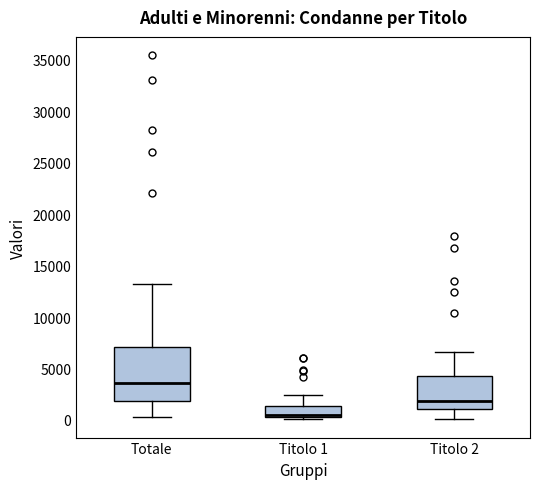

Reading left to right, transcribe this box plot: for each box, give where its median line is, the range the box spans, and where its two whiskers end, as read against the y-axis. The values are not printed on the chart, so give them approximately, as read against the axis.

Totale: median 3500, box 2000 to 7000, whiskers 500 to 13000
Titolo 1: median 500 (just above the box's lower edge), box 500 to 1500, whiskers 0 to 2500
Titolo 2: median 2000, box 1000 to 4500, whiskers 0 to 6500